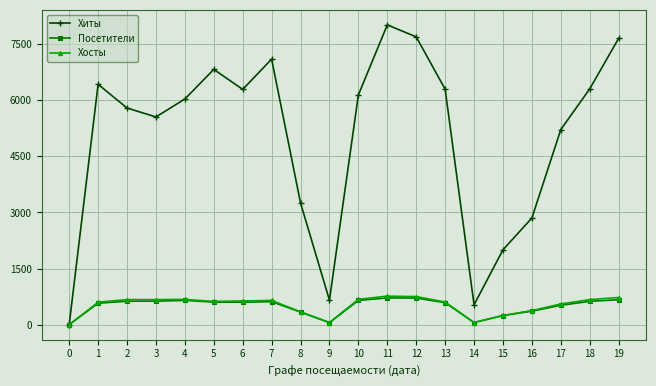

Which series has the largest total across all categories?

Хиты